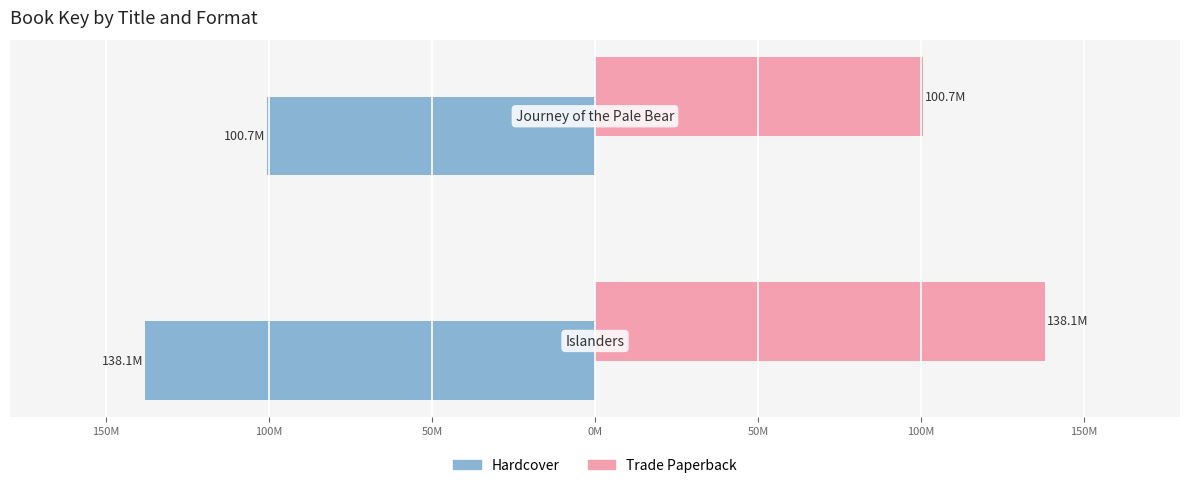

What are all the series names shown in the legend?

Hardcover, Trade Paperback